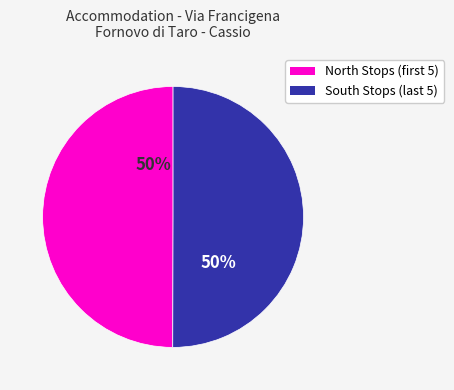

To the nearest percent, what is the average slice percentage?

50%